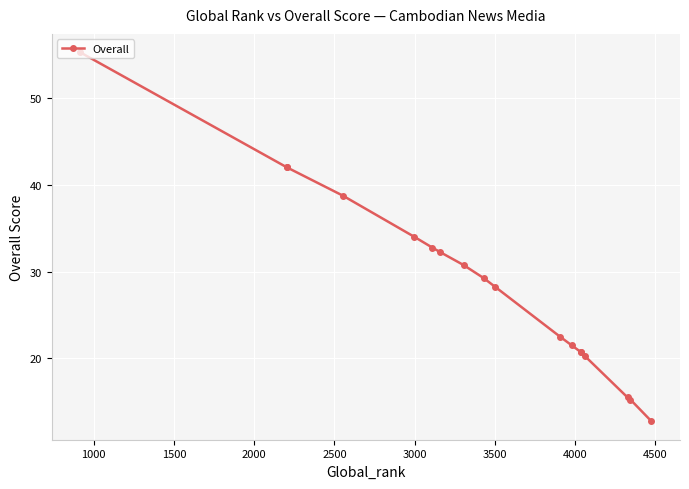

What is the value of the 17th point from the left?

15.2